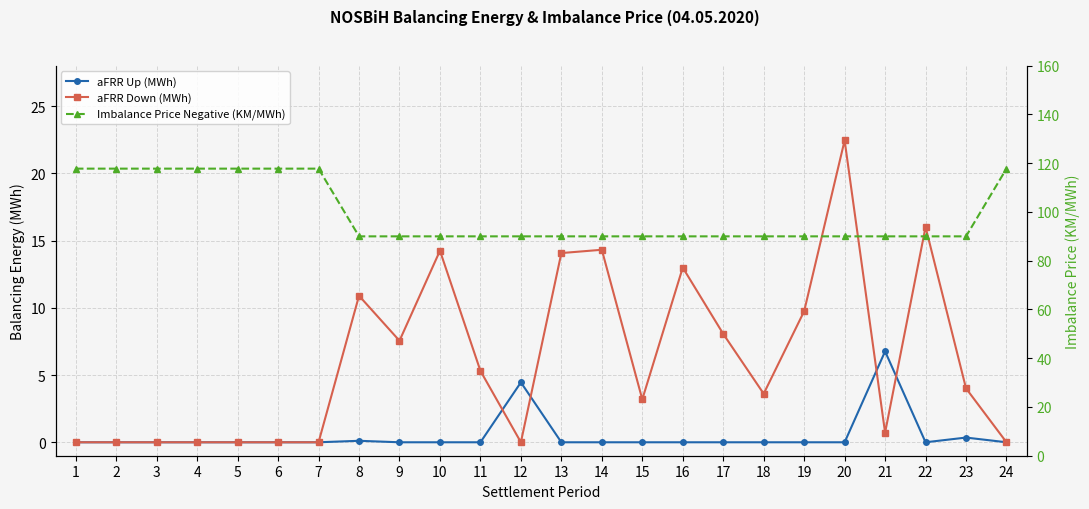

True or false: Imbalance Price Negative (KM/MWh) and aFRR Down (MWh) cross at least once.

False